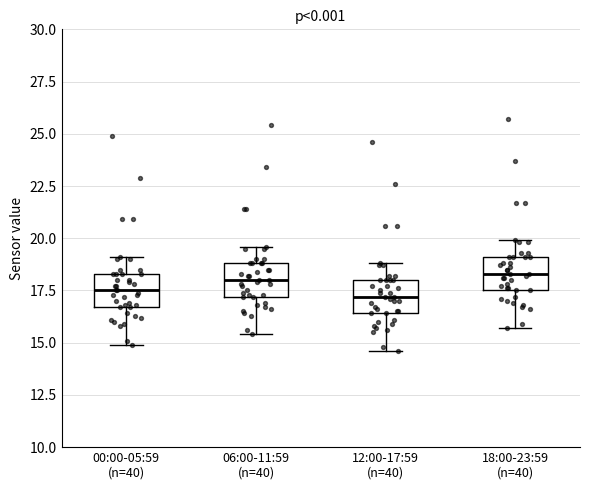

Where does the lower whisker of the box for 18:00-23:59 (n=40) end on the y-axis? The values are not printed on the chart, so give them approximately, as read against the axis.

15.5